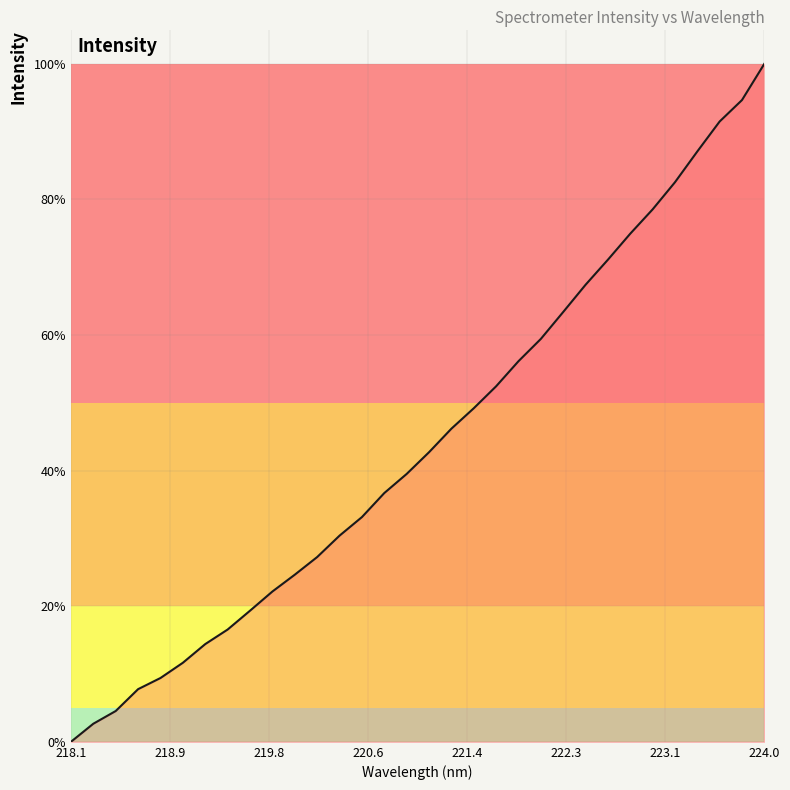

How many categories are shown in the chart?

32